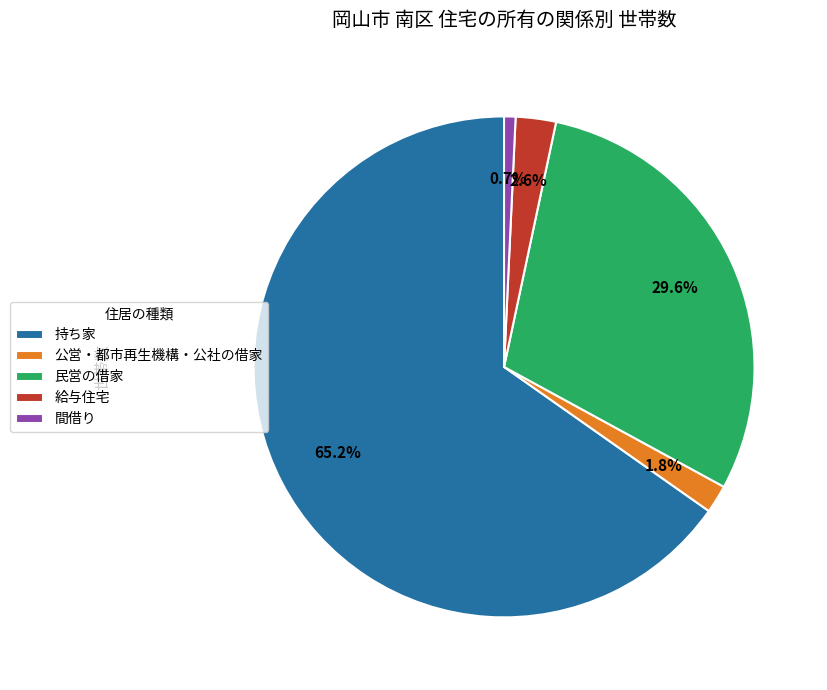

Which category has the smallest portion of the pie?

間借り